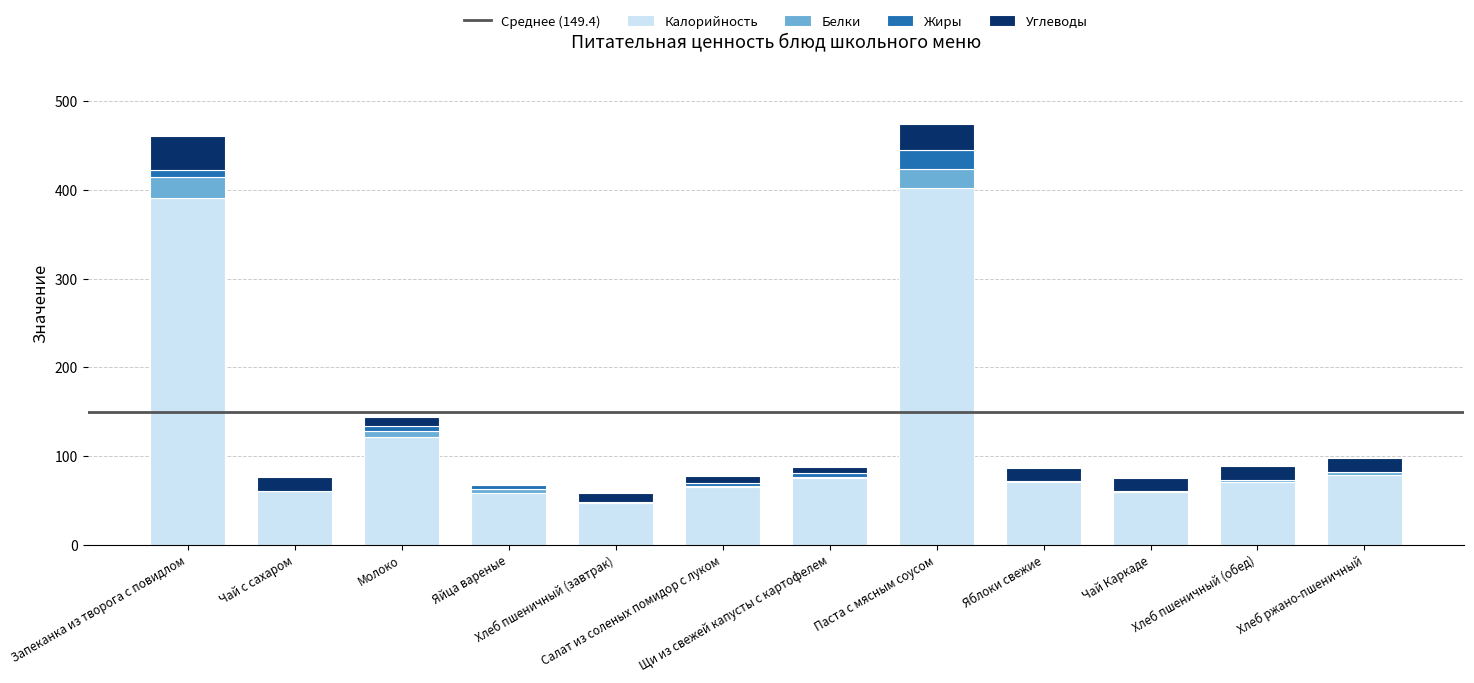

What is the total value across all series at Паста с мясным соусом?

474.3